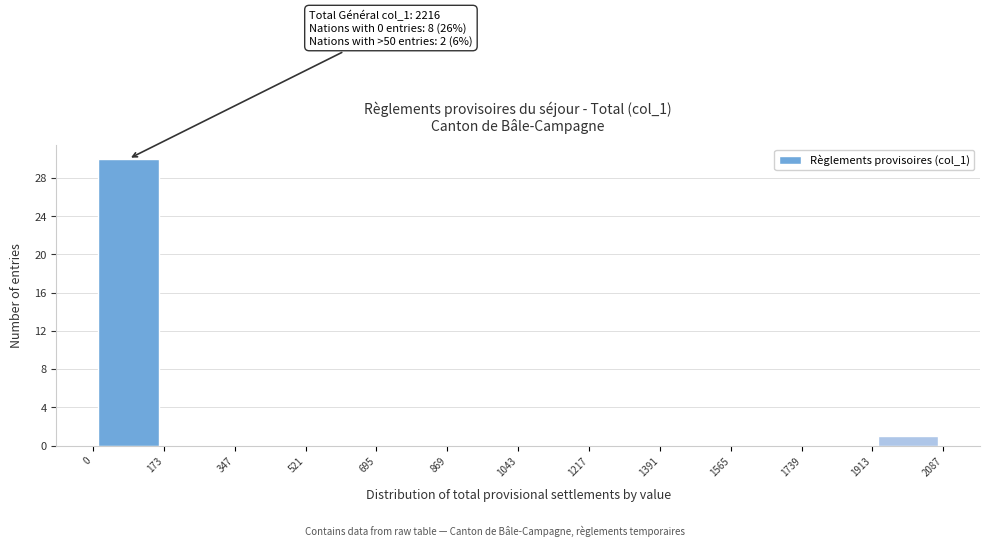

Over which range of the x-axis is the bar tallest?

0 to 173